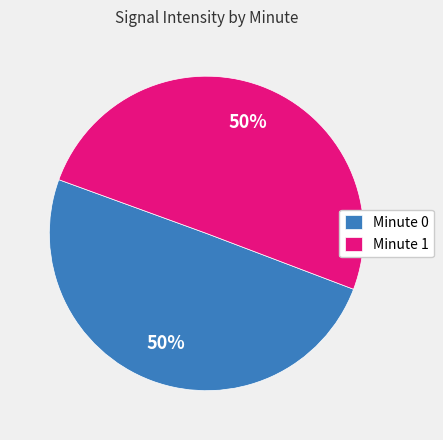

To the nearest percent, what percentage of the pie is Minute 0?

50%